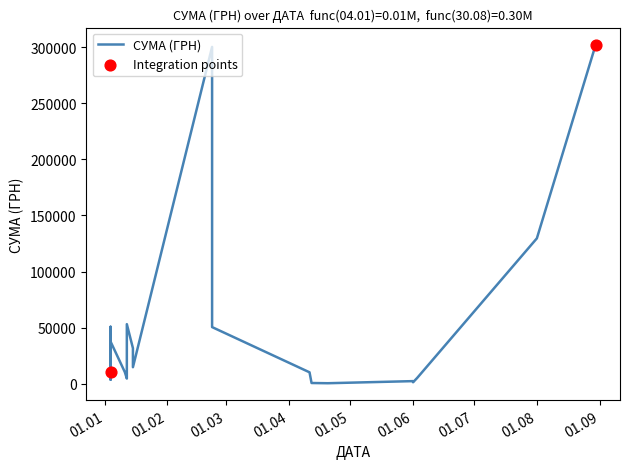

Approximately how many times larger is the value at 23.02.2016 compared to 12.04.2016?

505.6